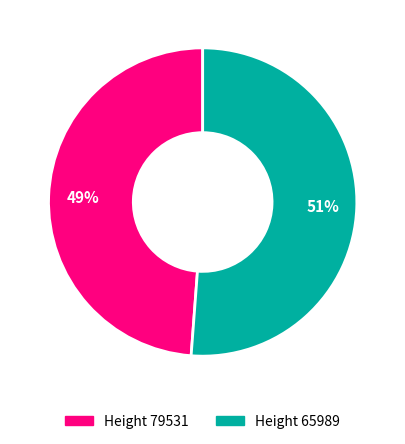

Which category accounts for the majority?

Height 65989